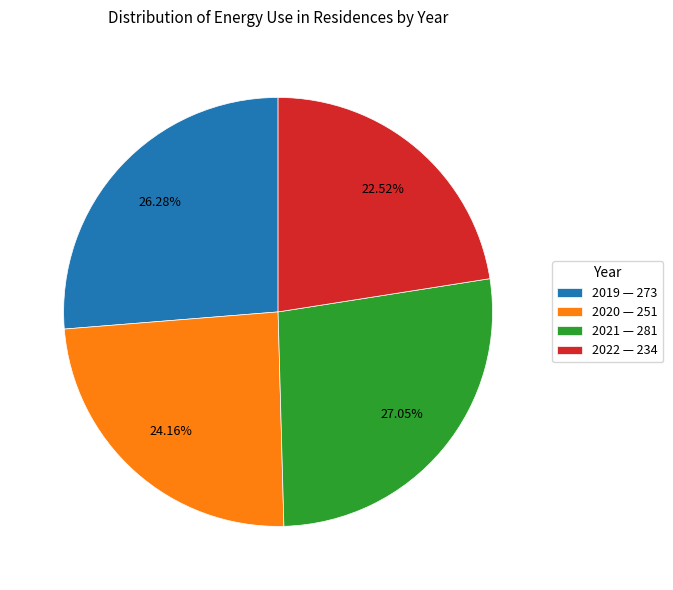

Is 2022 the majority of the pie?

No